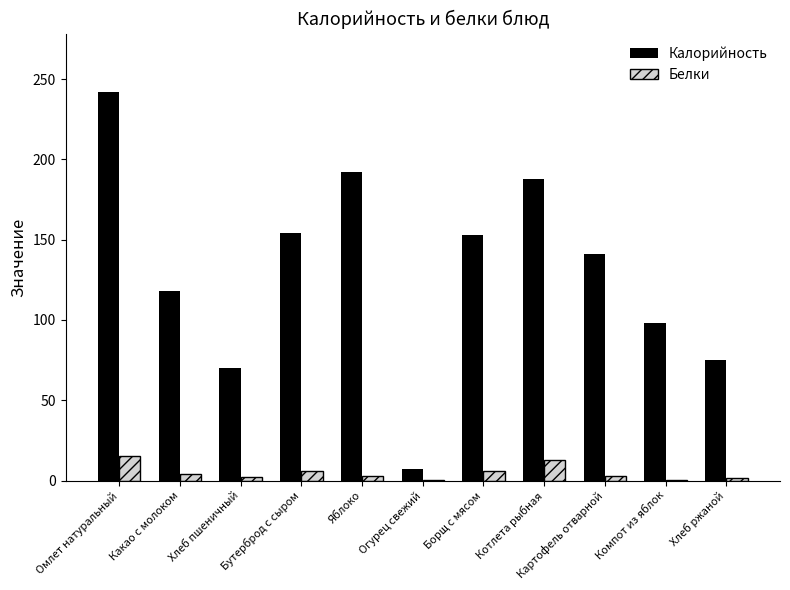

How many distinct data groups are displayed?

2